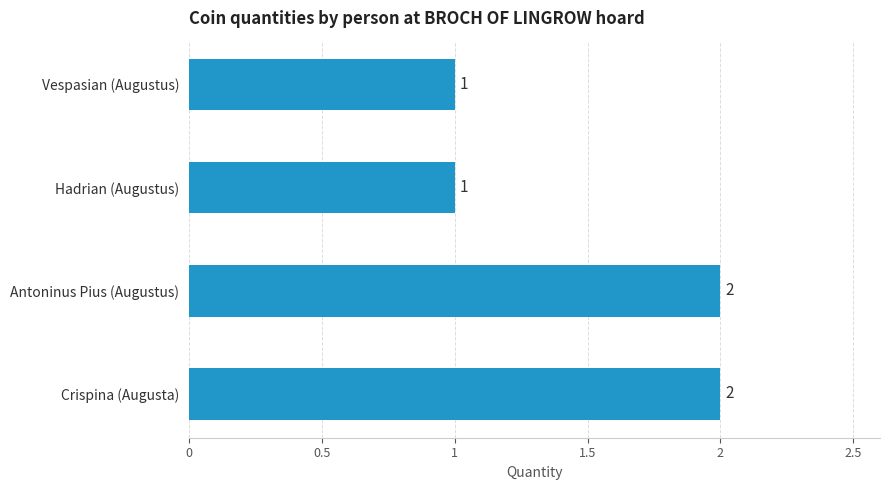

Reading top to bottom, what are all the values shown in this chart?

1	1	2	2